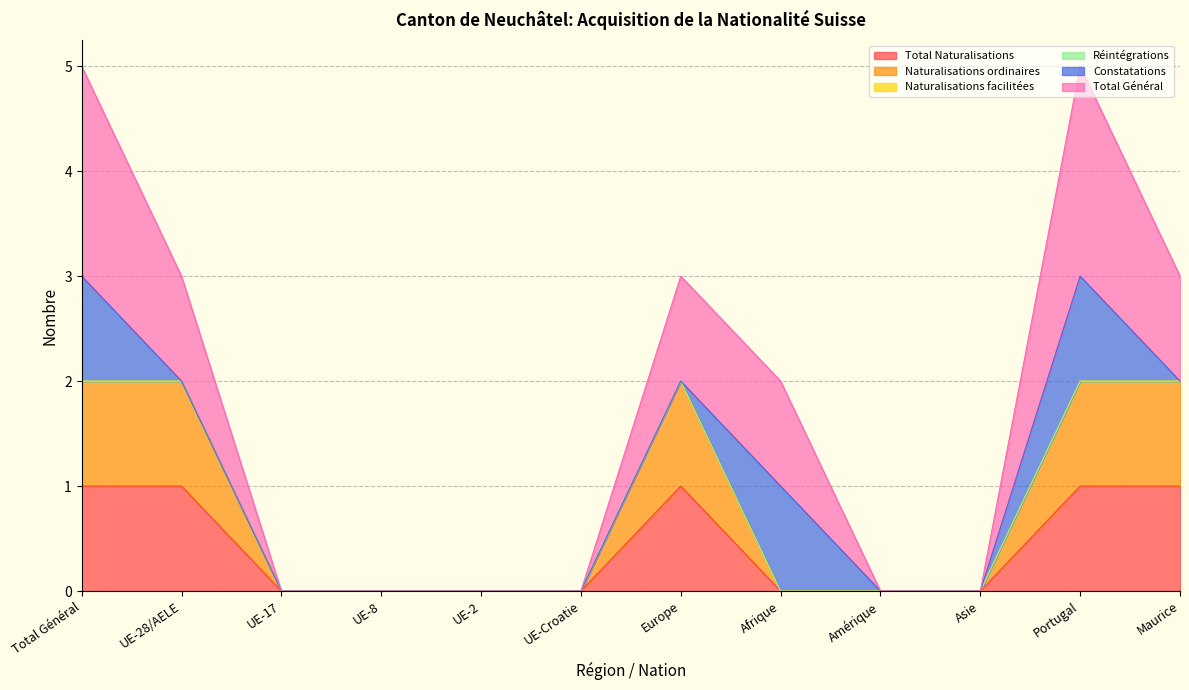

Does the chart have visible grid lines?

Yes